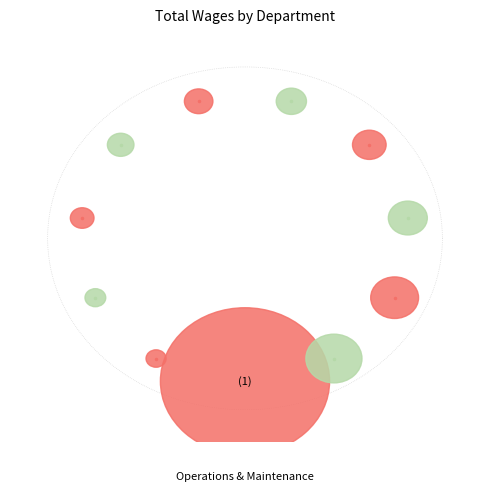

Count the number of slices in the pie.

11